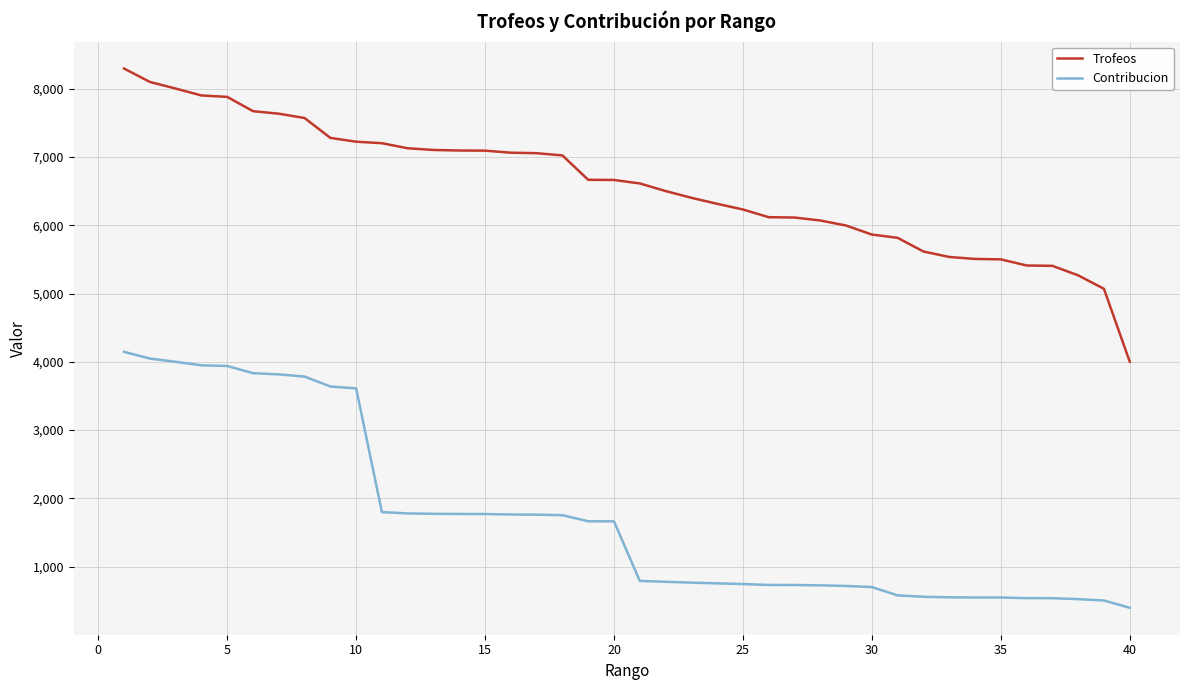

What is the maximum value shown in the chart?

8293